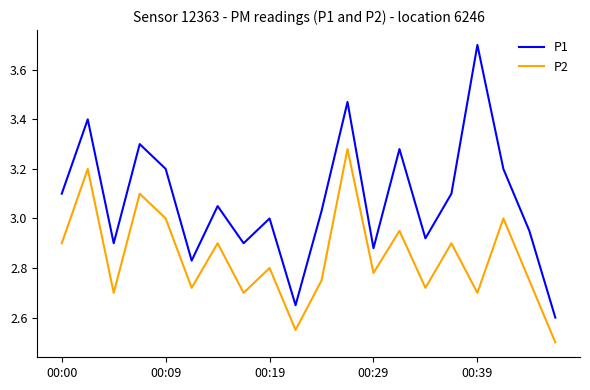

True or false: P1 and P2 cross at least once.

False